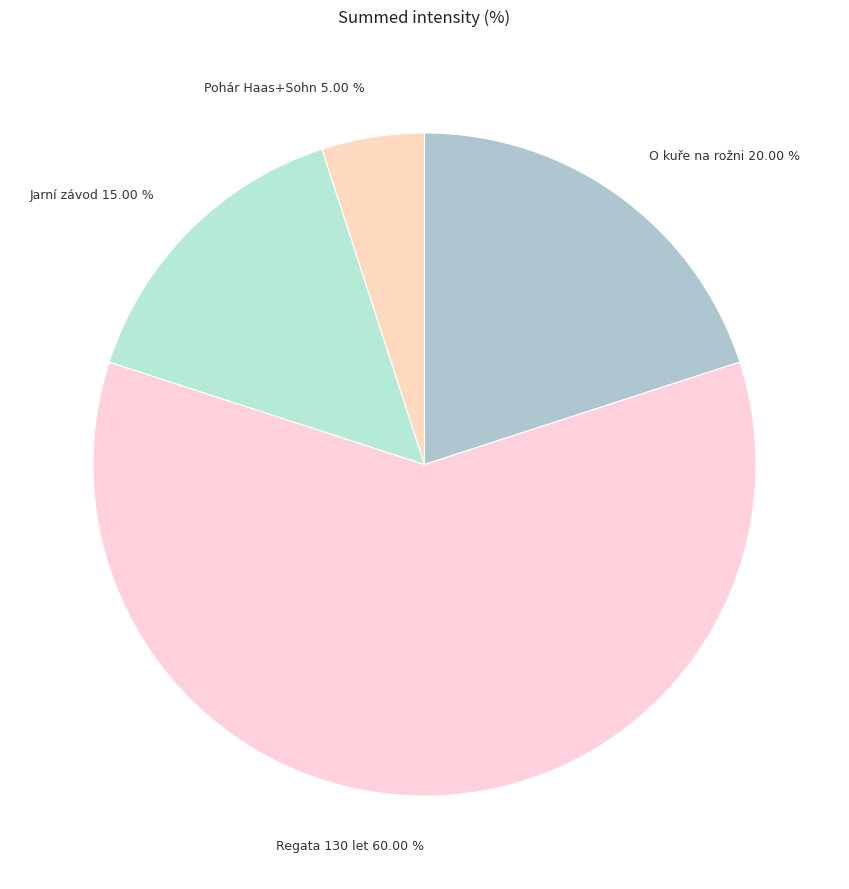

How many slices are in this pie chart?

4